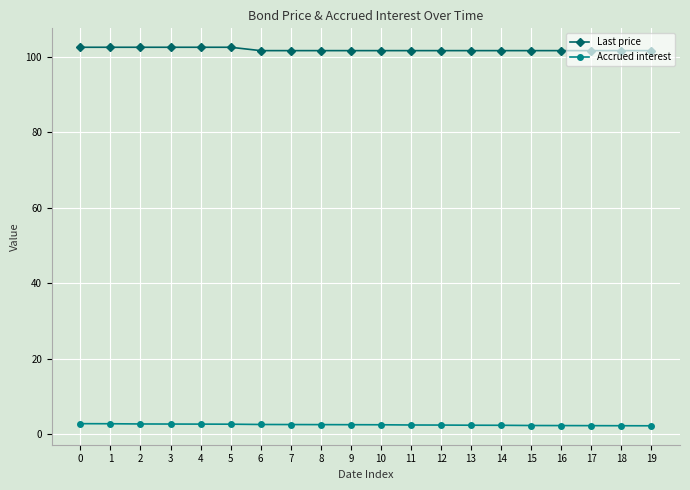

What is the difference between the second highest and minimum values in the Last price series?

0.9